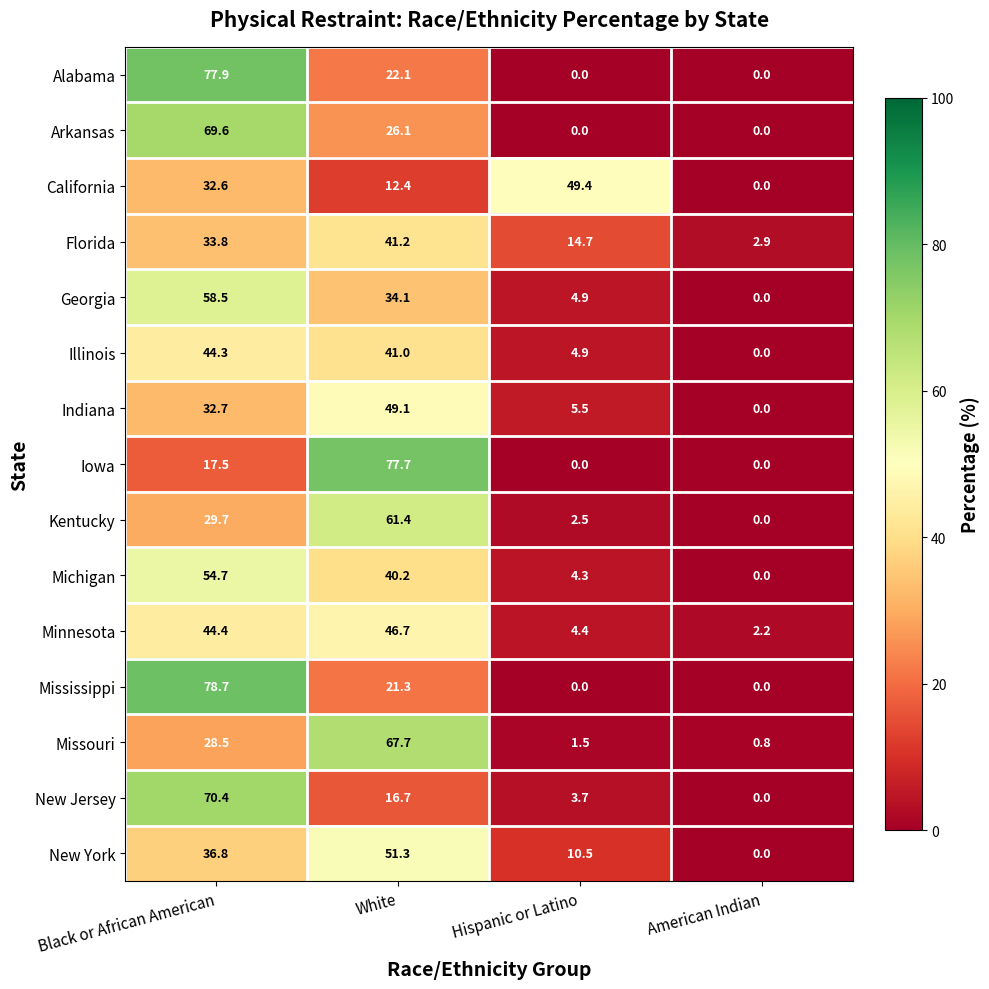

What is the difference between the second highest and minimum values in the Missouri series?

27.7